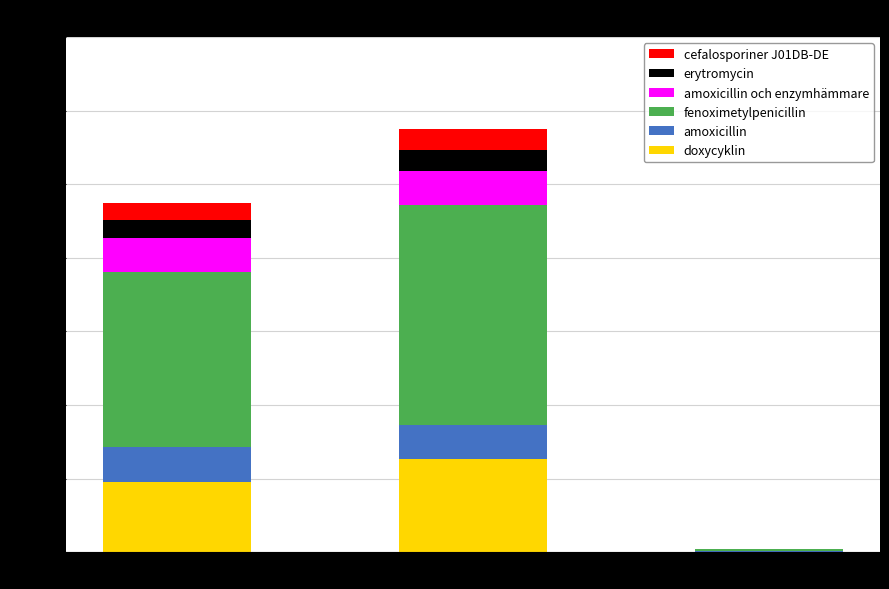

Reading right to left, transcribe the values for doxycyklin.

IGCH 1788=0.2	IGCH 1597=25.3	IGCH 1571=19.0